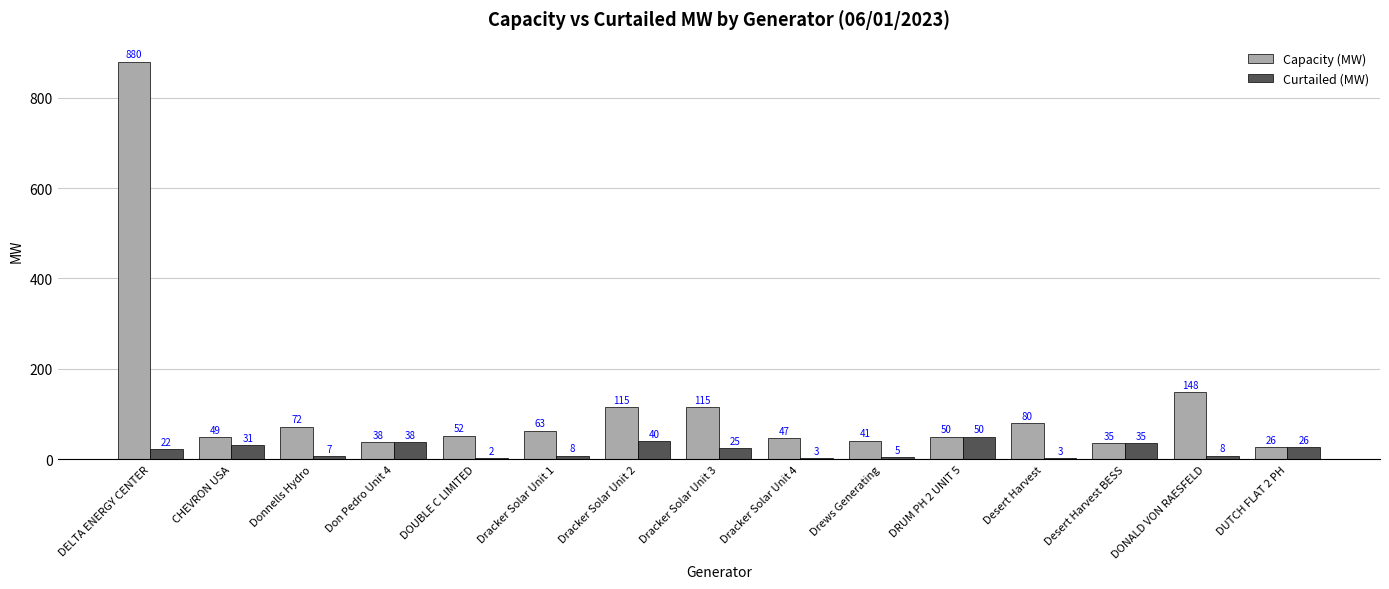

Where is Curtailed (MW) nearest to the value 25?

Dracker Solar Unit 3